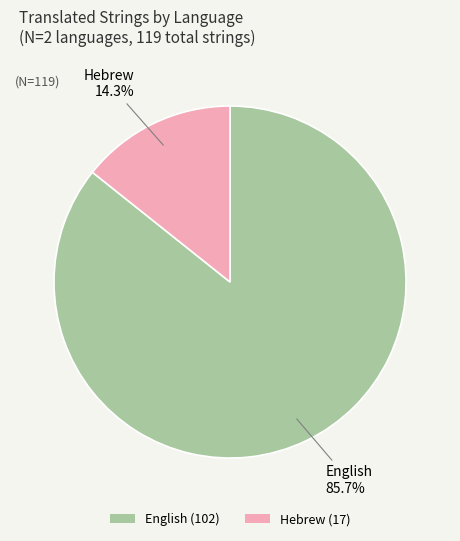

Count the number of slices in the pie.

2